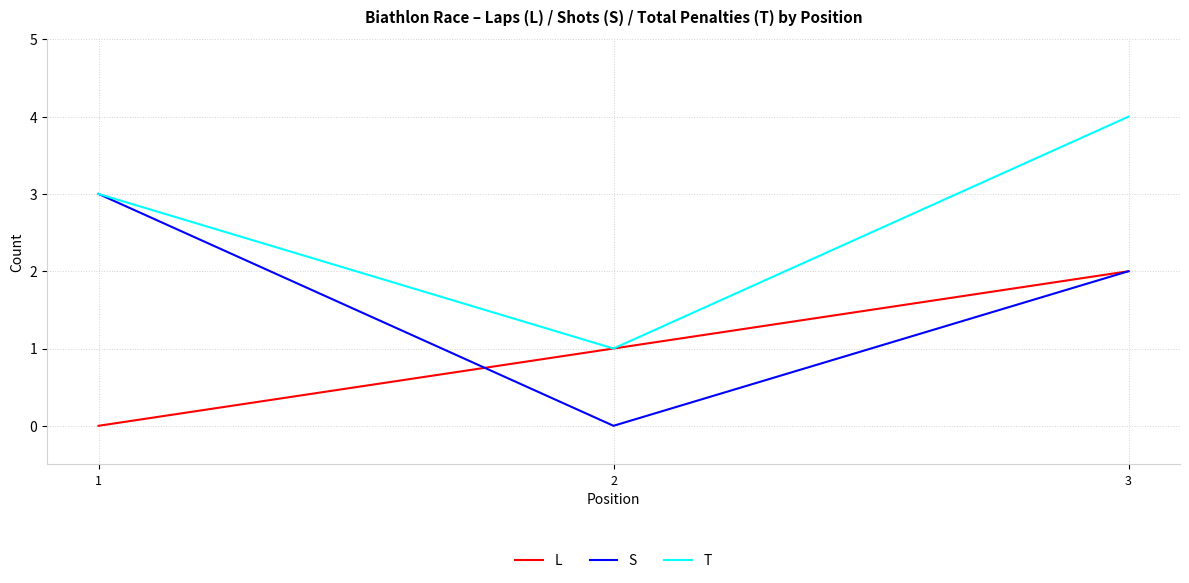

What are all the series names shown in the legend?

L, S, T